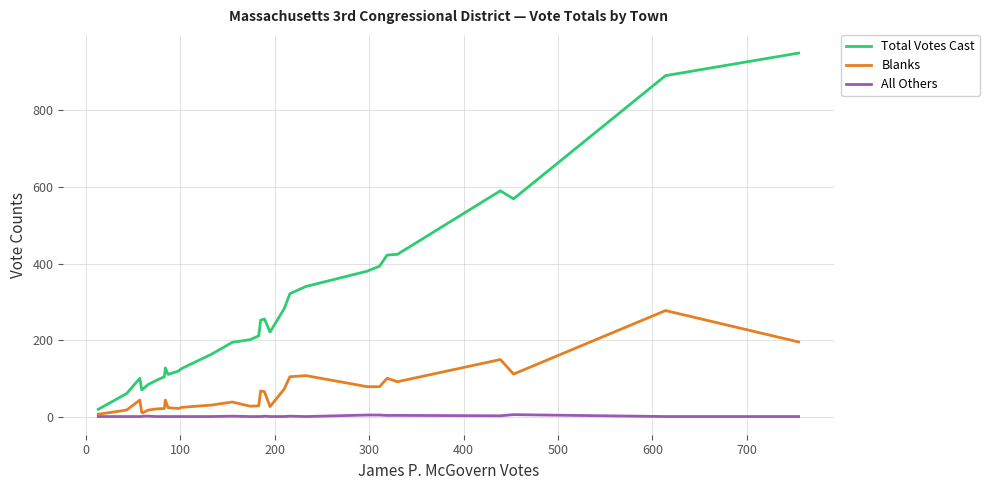

Rank the series by their average value, from highest to lowest.

Total Votes Cast, Blanks, All Others